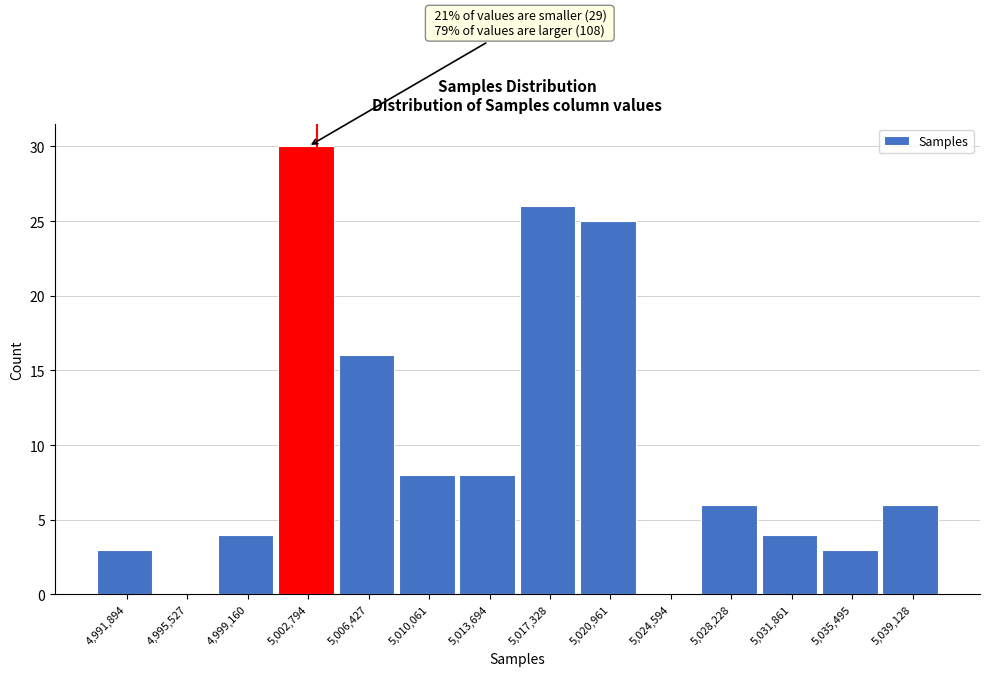

Reading left to right, list all the values displayed in this chart.

4,991,894=3	4,995,527=0	4,999,160=4	5,002,794=30	5,006,427=16	5,010,061=8	5,013,694=8	5,017,328=26	5,020,961=25	5,024,594=0	5,028,228=6	5,031,861=4	5,035,495=3	5,039,128=6